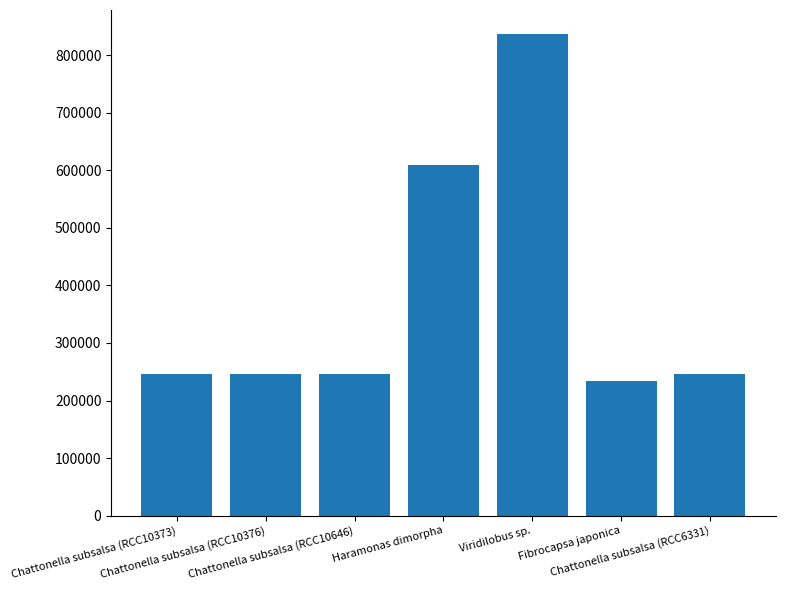

Which label corresponds to the smallest value in the chart?

Fibrocapsa japonica